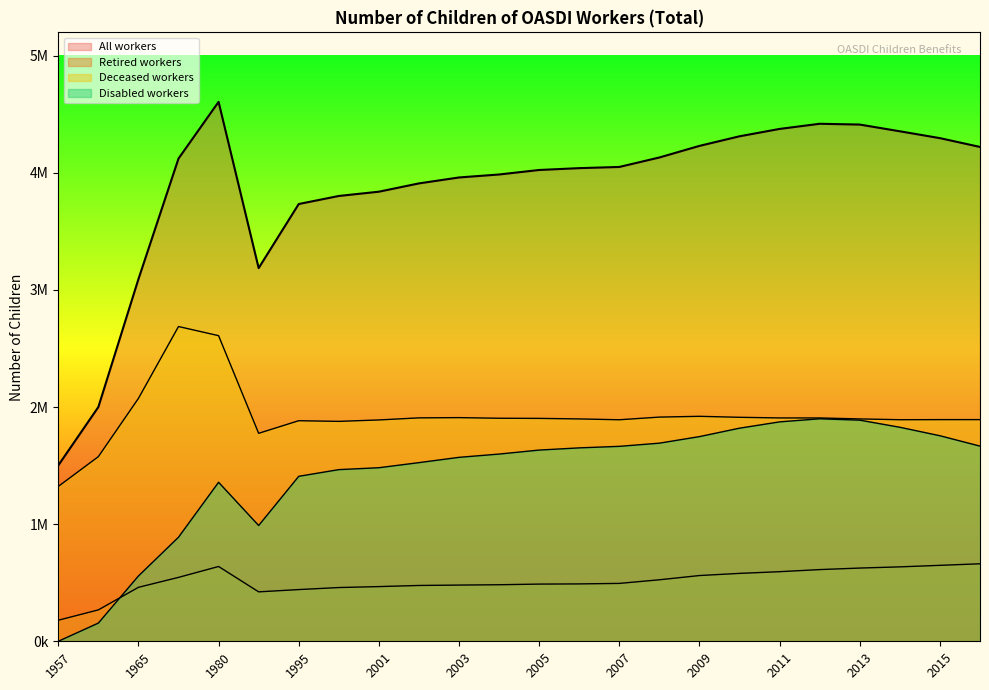

Rank the series by their average value, from lowest to highest.

Retired workers, Disabled workers, Deceased workers, All workers